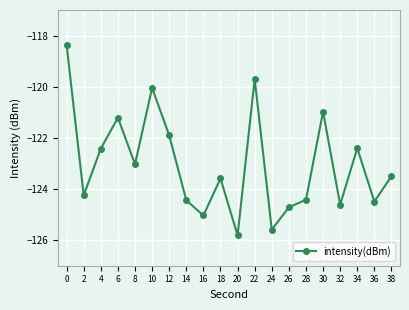

How many data points does each series have?

20